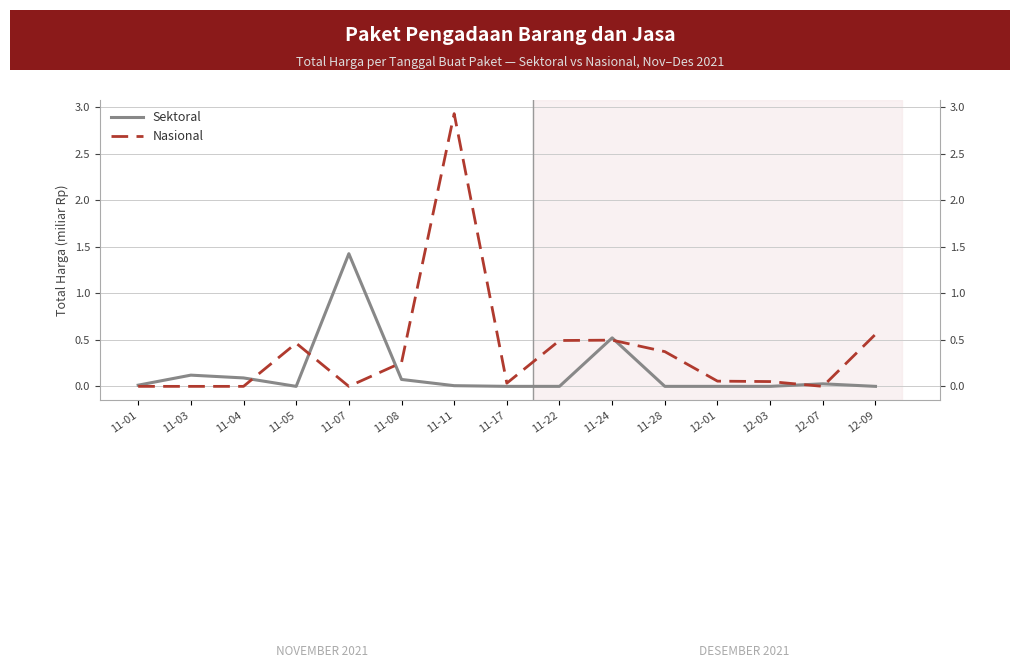

How many interior local peaks does the Sektoral series have?

4